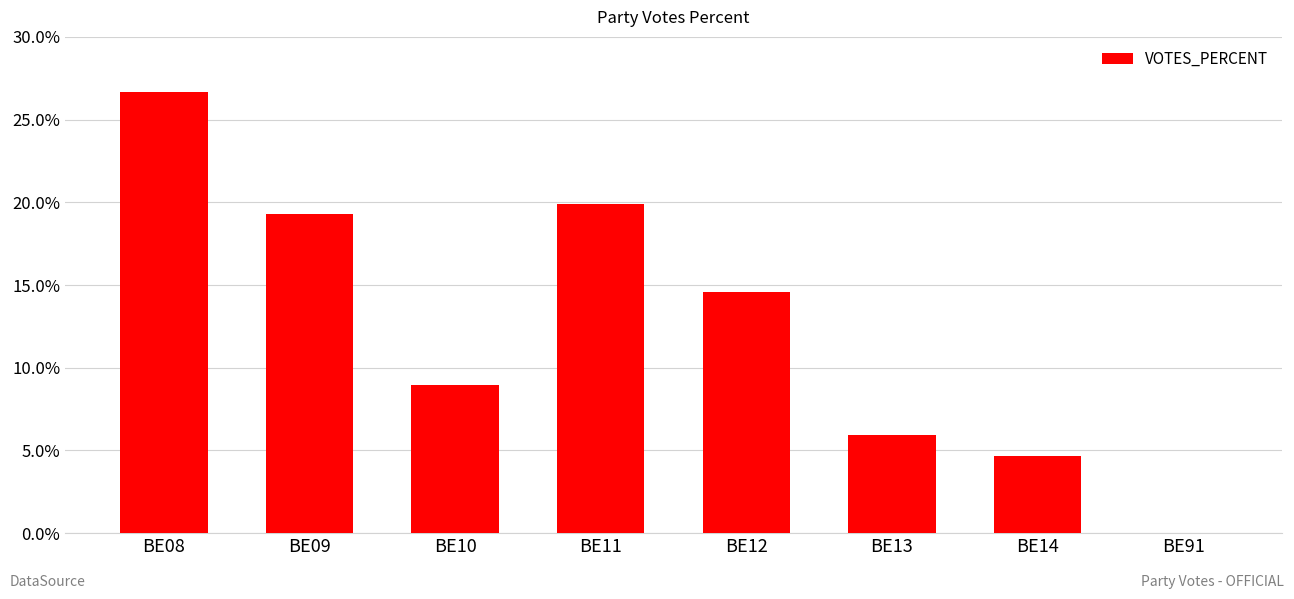

At which label does the data first exceed 14?

BE08